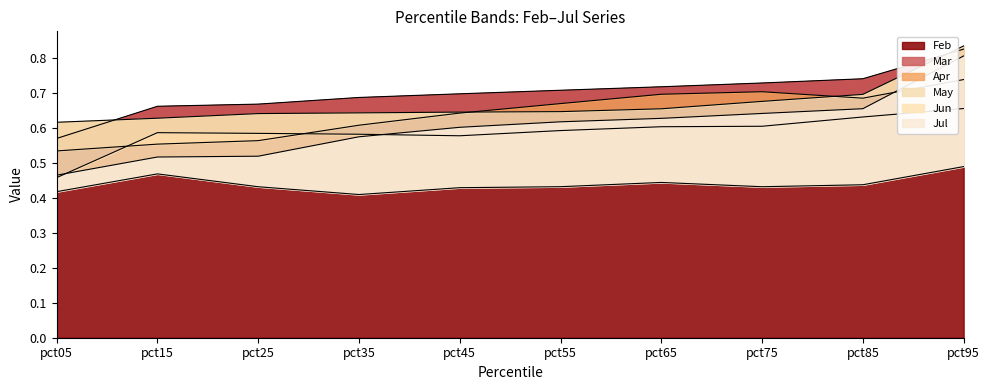

What is the approximate value of Apr at pct65?

0.7